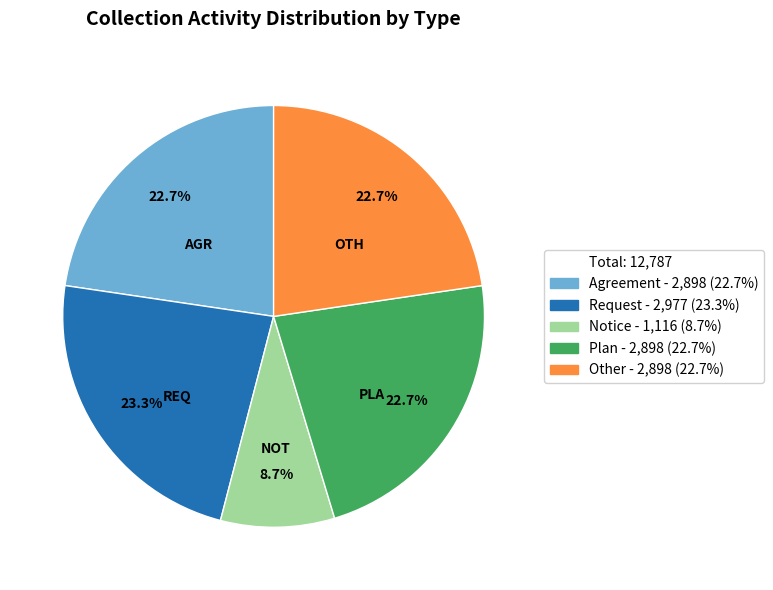

Is there any slice that represents more than half of the pie?

No